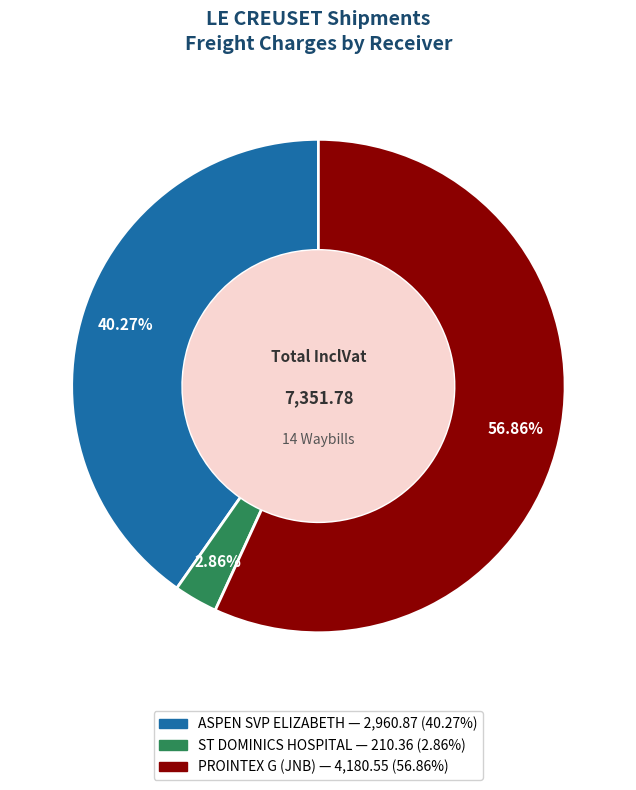

How many segments does this pie chart have?

3